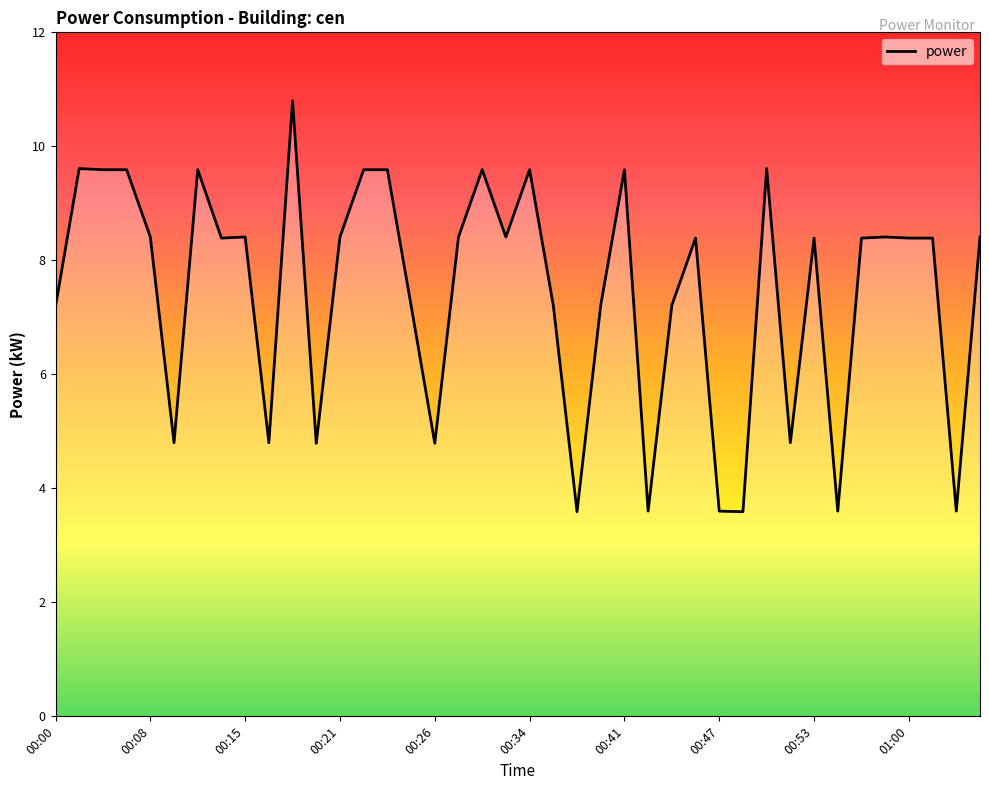

What is the smallest value displayed?

3.6